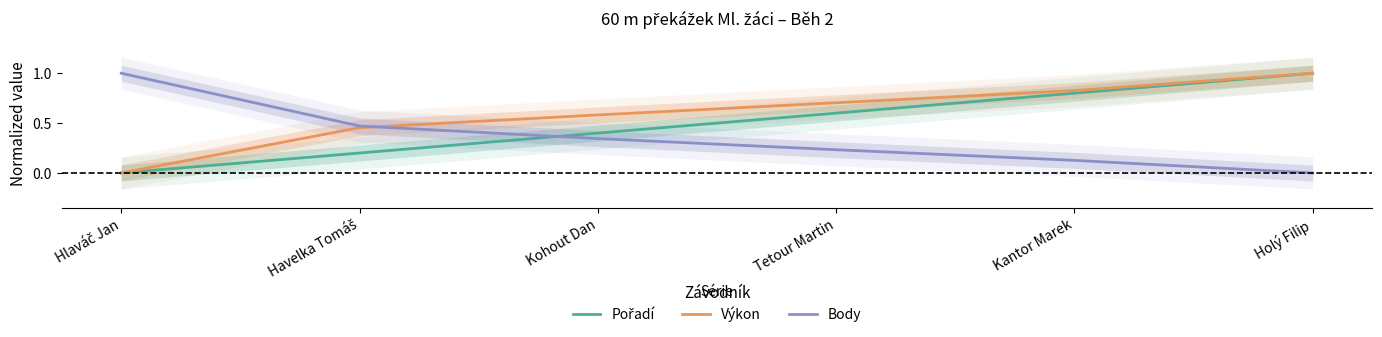

What is the label of the 6th point from the left?

Holý Filip